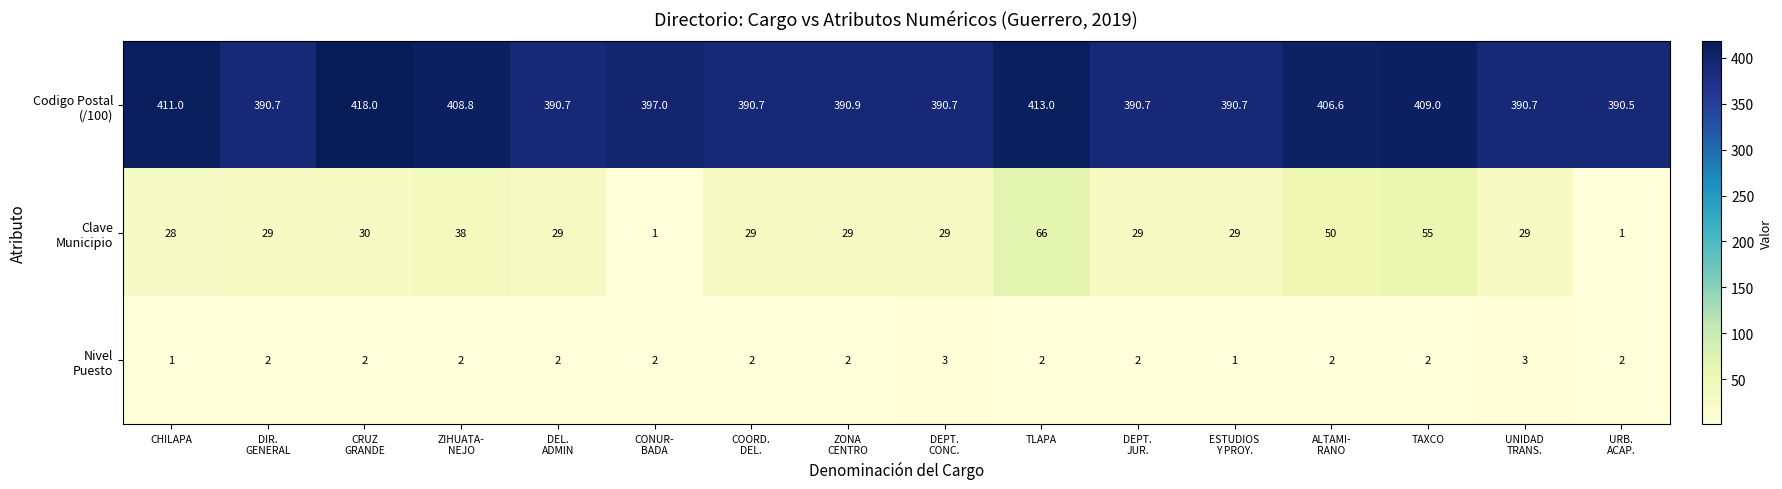

What is the spread (max minus min) of values at DIR.
GENERAL?

388.7